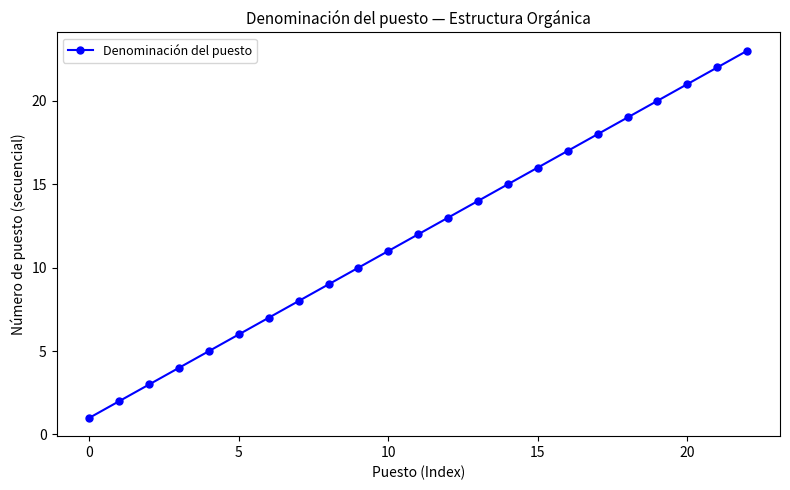

True or false: the data has more than 1 interior local peaks.

False